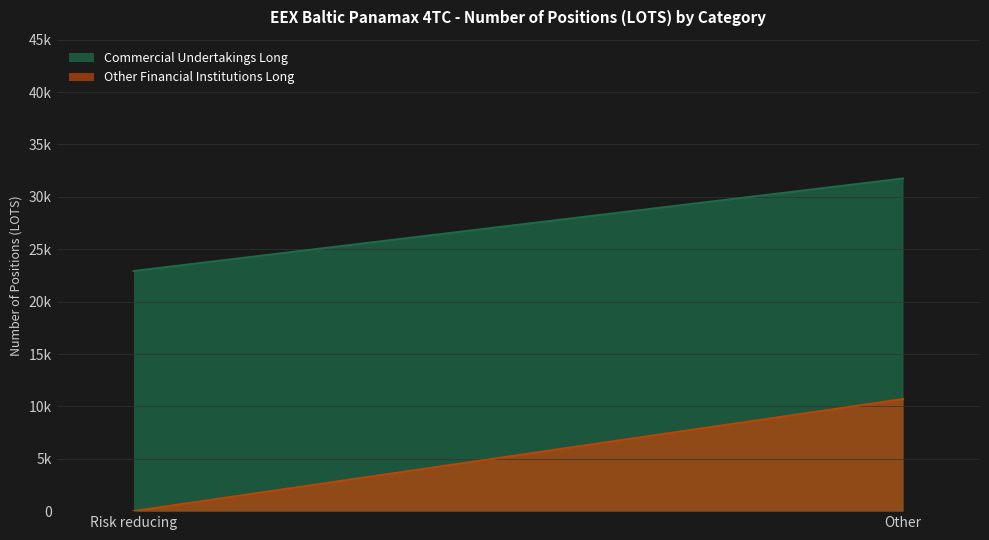

Reading right to left, extract all data points from this chart.

Commercial Undertakings Long: Other=31749.9	Risk reducing=22916.8
Other Financial Institutions Long: Other=10694.4	Risk reducing=0.0